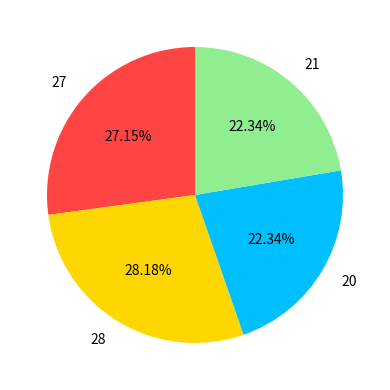

How many segments does this pie chart have?

4